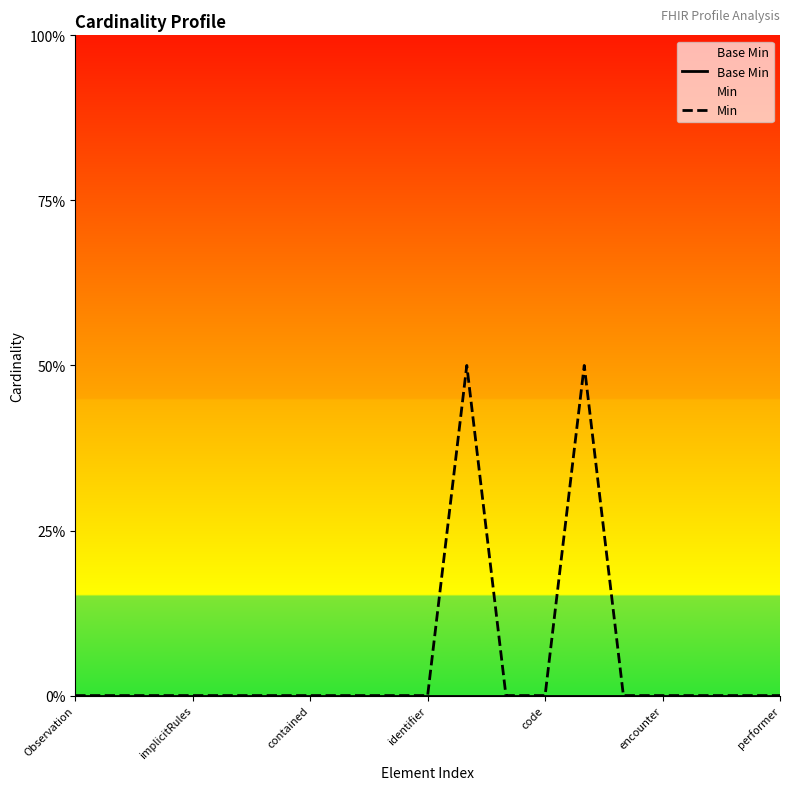

What position from the right is 11?

8